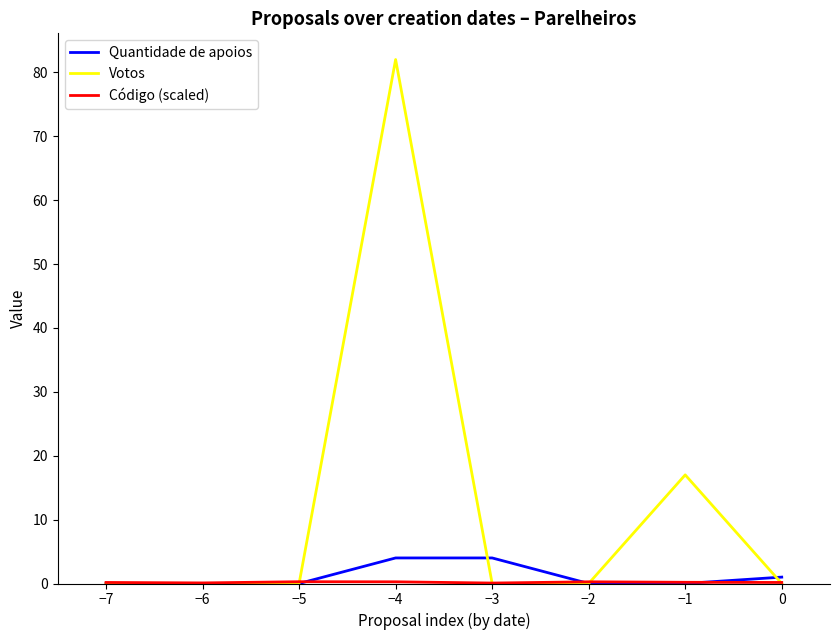

Which series has the largest total across all categories?

Votos